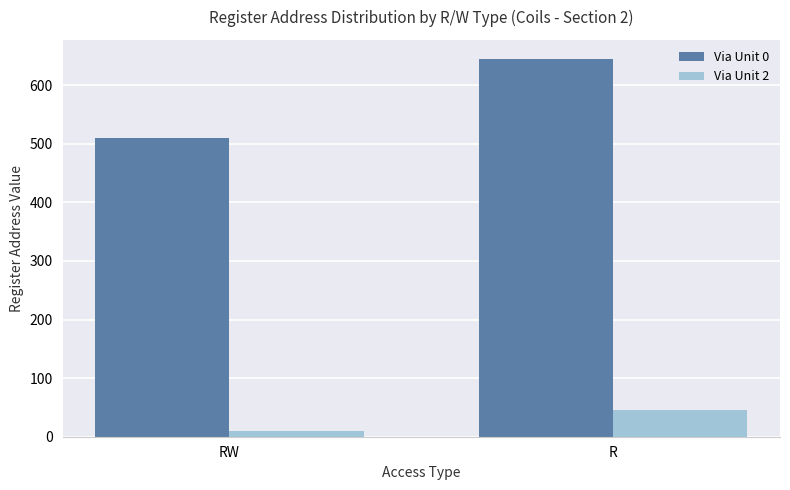

True or false: Via Unit 2 has a value of 45 at R.

True